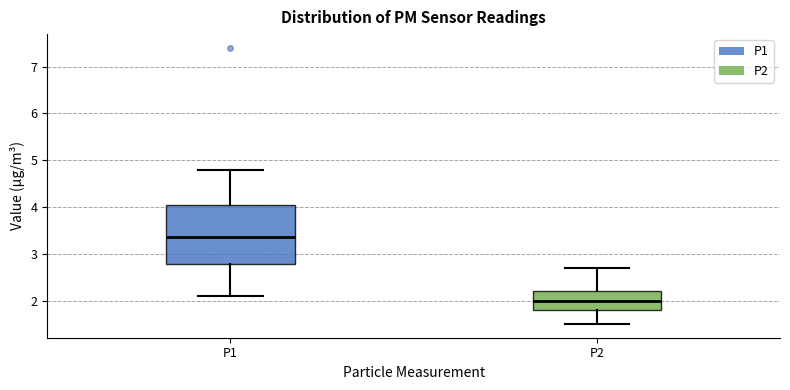

Which box is the tallest, from its lower edge to its upper edge?

P1